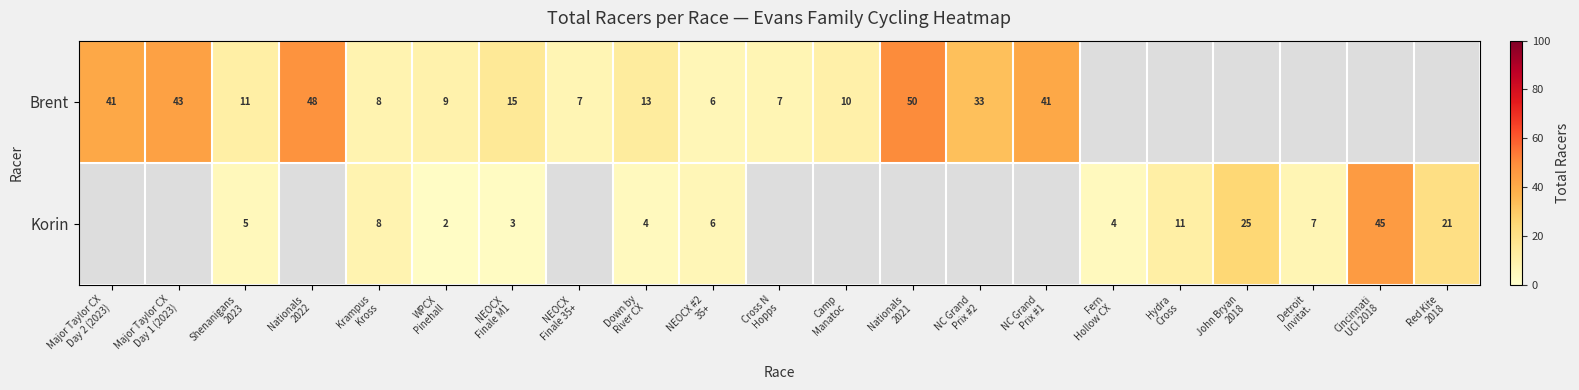

Is the value of Korin at NC Grand Prix #2 greater than the value of Brent at John Bryan 2018?

No